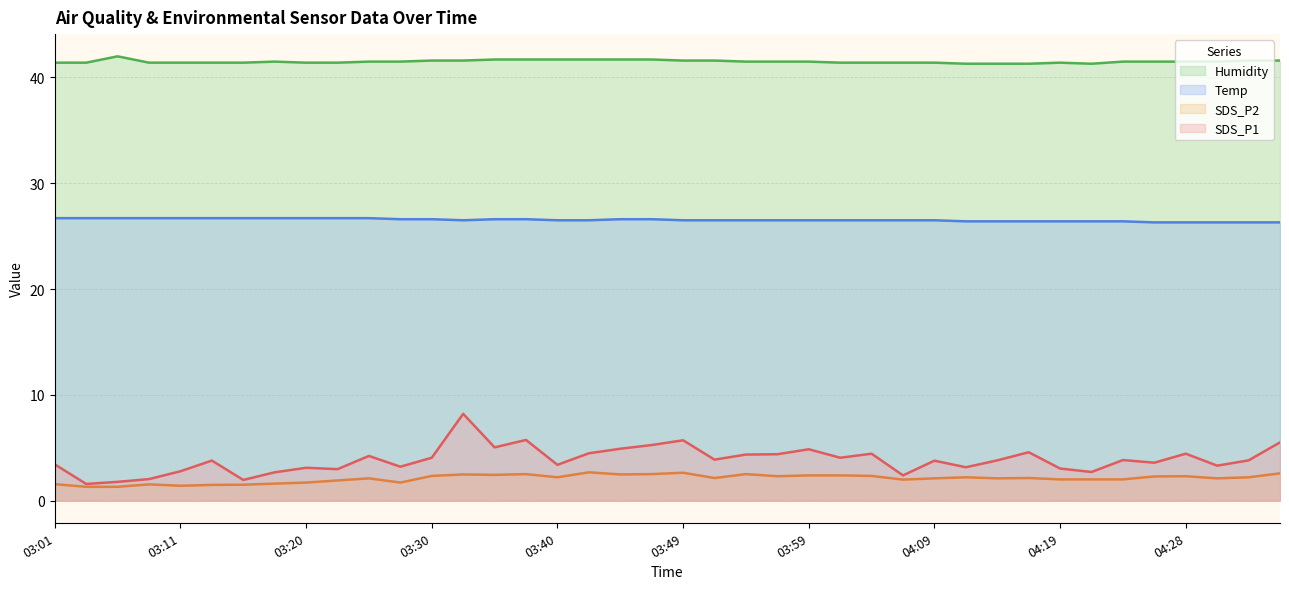

The value of SDS_P2 at 03:40 is 1.5. True or false?

False